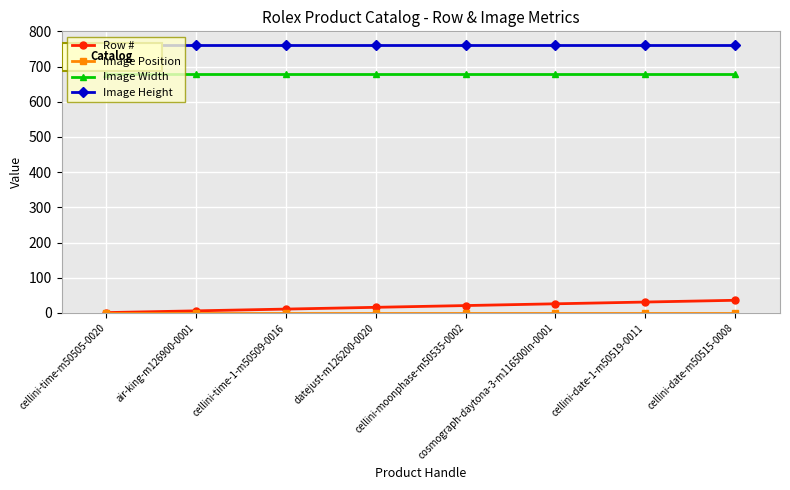

What is the maximum value shown in the chart?

760